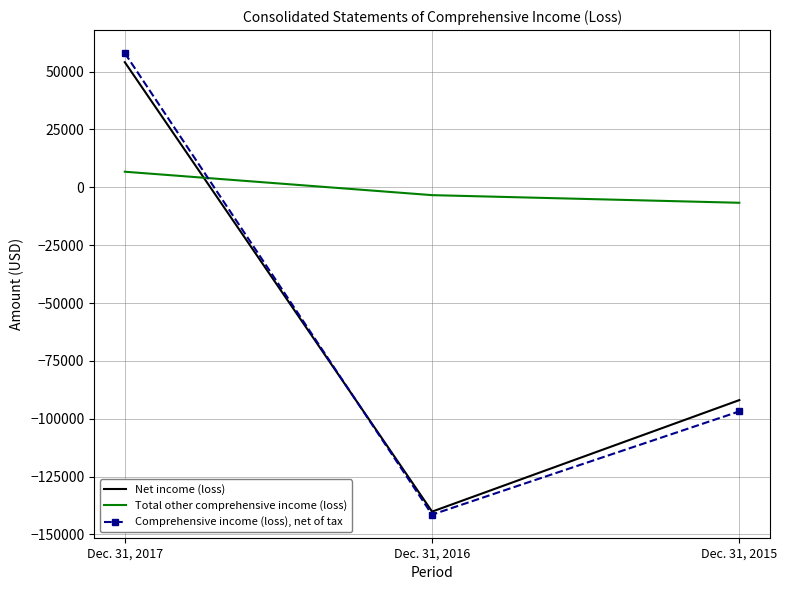

Reading right to left, transcribe all the data shown in this chart.

Net income (loss): Dec. 31, 2015=-91930	Dec. 31, 2016=-140125	Dec. 31, 2017=54085
Total other comprehensive income (loss): Dec. 31, 2015=-6665	Dec. 31, 2016=-3367	Dec. 31, 2017=6754
Comprehensive income (loss), net of tax: Dec. 31, 2015=-96815	Dec. 31, 2016=-141434	Dec. 31, 2017=57989